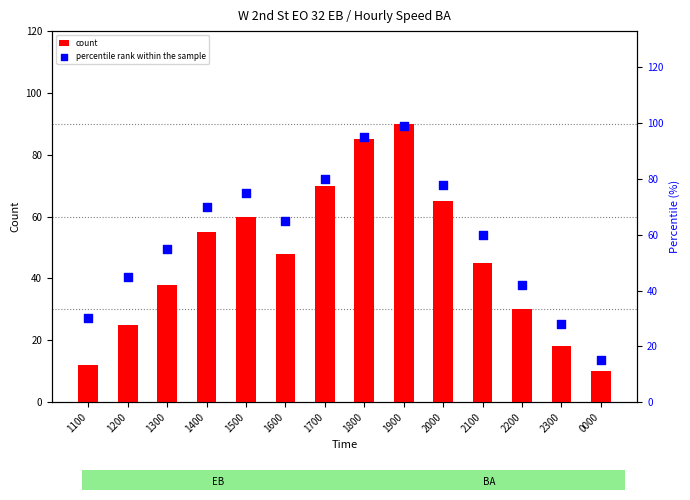

What is the total value across all series at 2100?

105